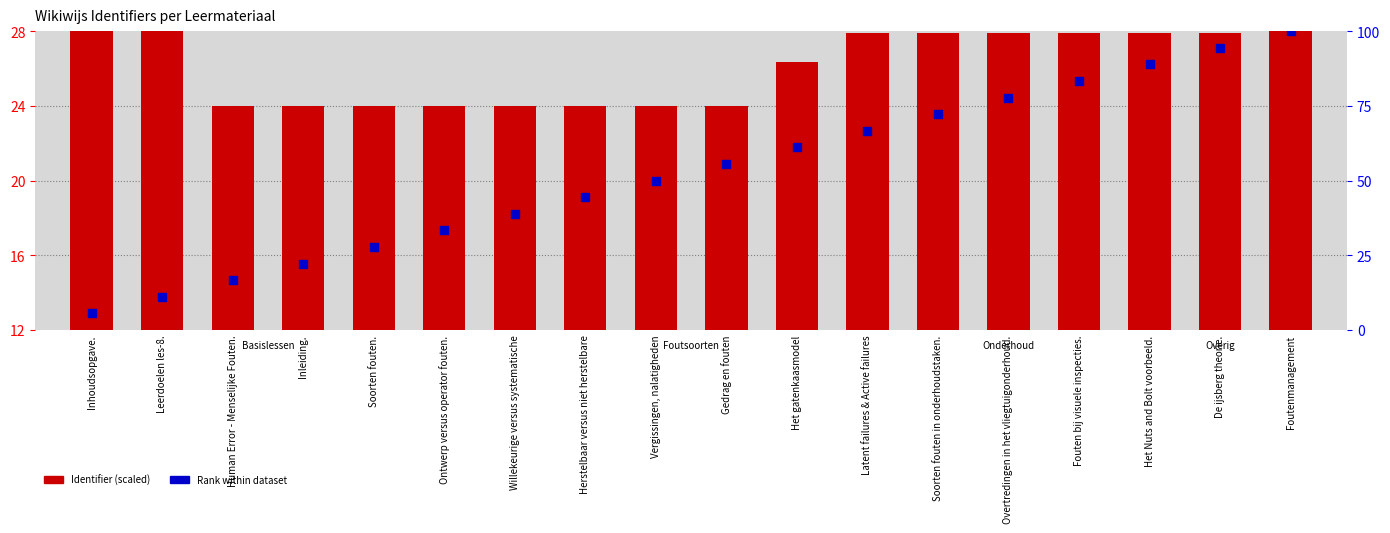

Is the value of Identifier (scaled) at Overtredingen in het vliegtuigonderhoud. greater than the value of Rank within dataset at Soorten fouten.?

No